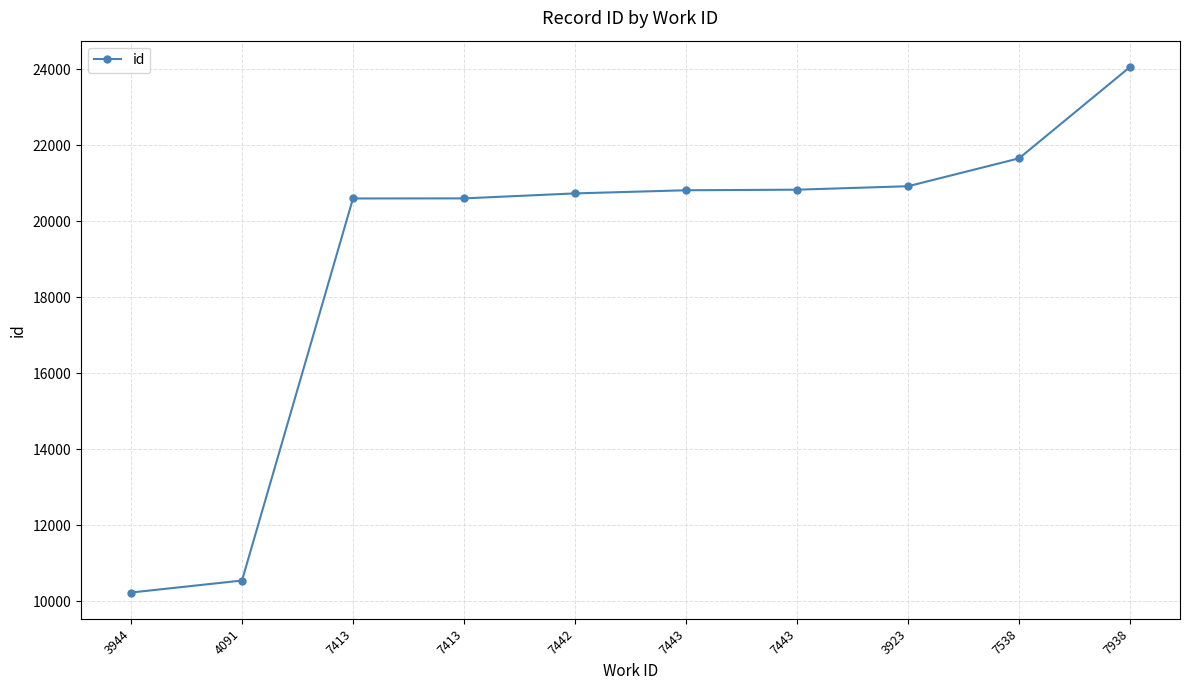

List the labels in order of value, smallest first.

3944, 4091, 7413, 7413, 7442, 7443, 7443, 3923, 7538, 7938